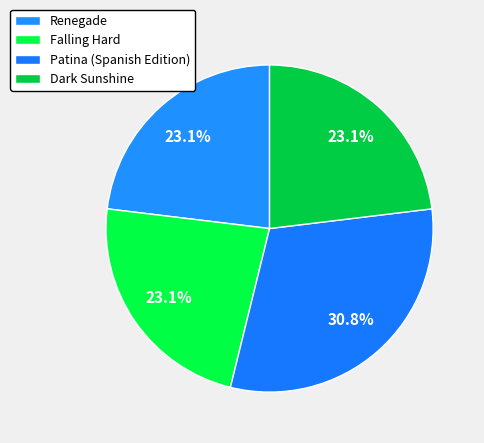

Which category has the biggest portion of the pie?

Patina (Spanish Edition)